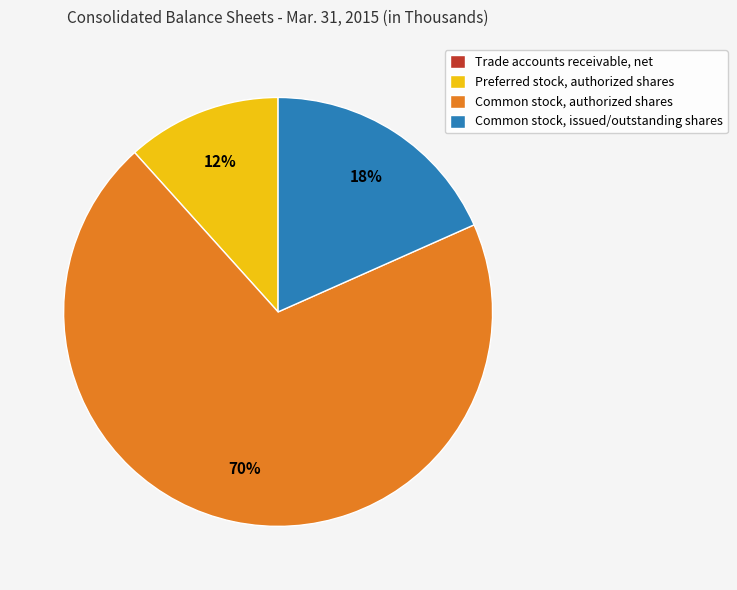

Which category accounts for the majority?

Common stock, authorized shares